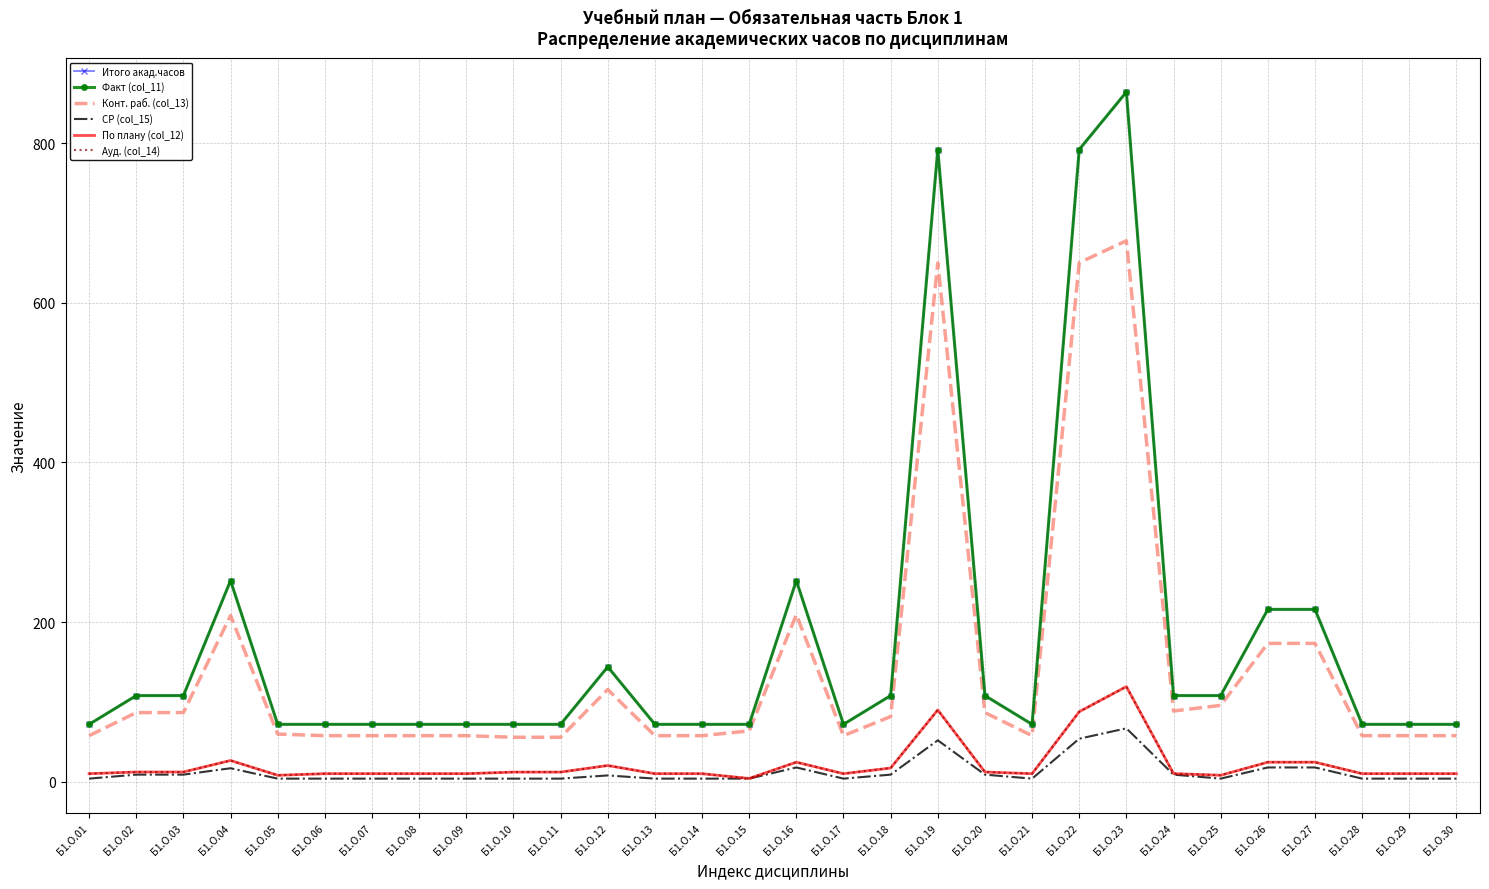

Is it true that Ауд. (col_14) equals 12.2 at Б1.О.11?

True